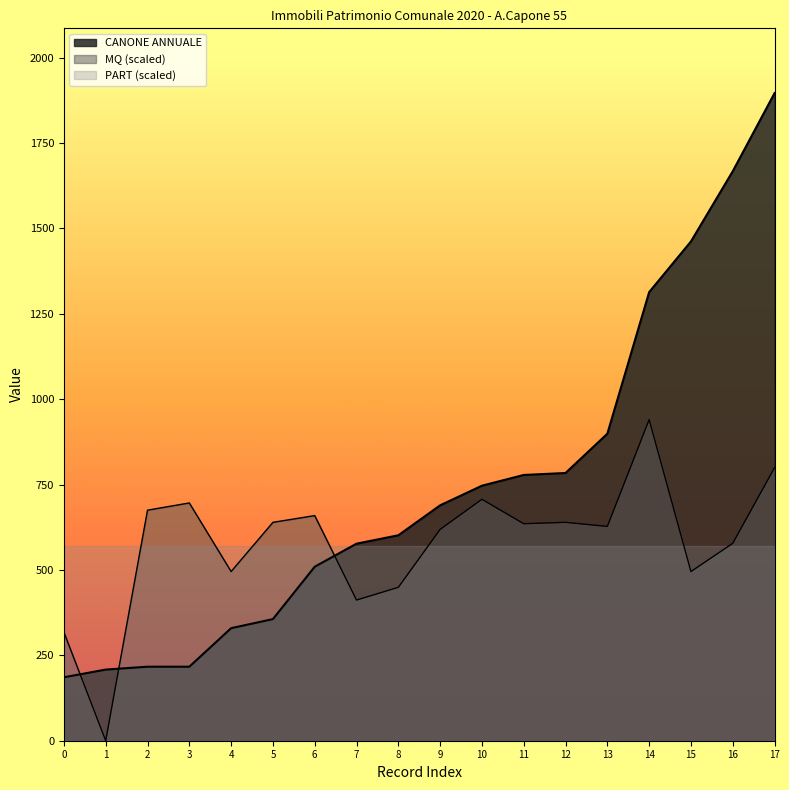

At how many categories does at least one series exceed 1307?

4